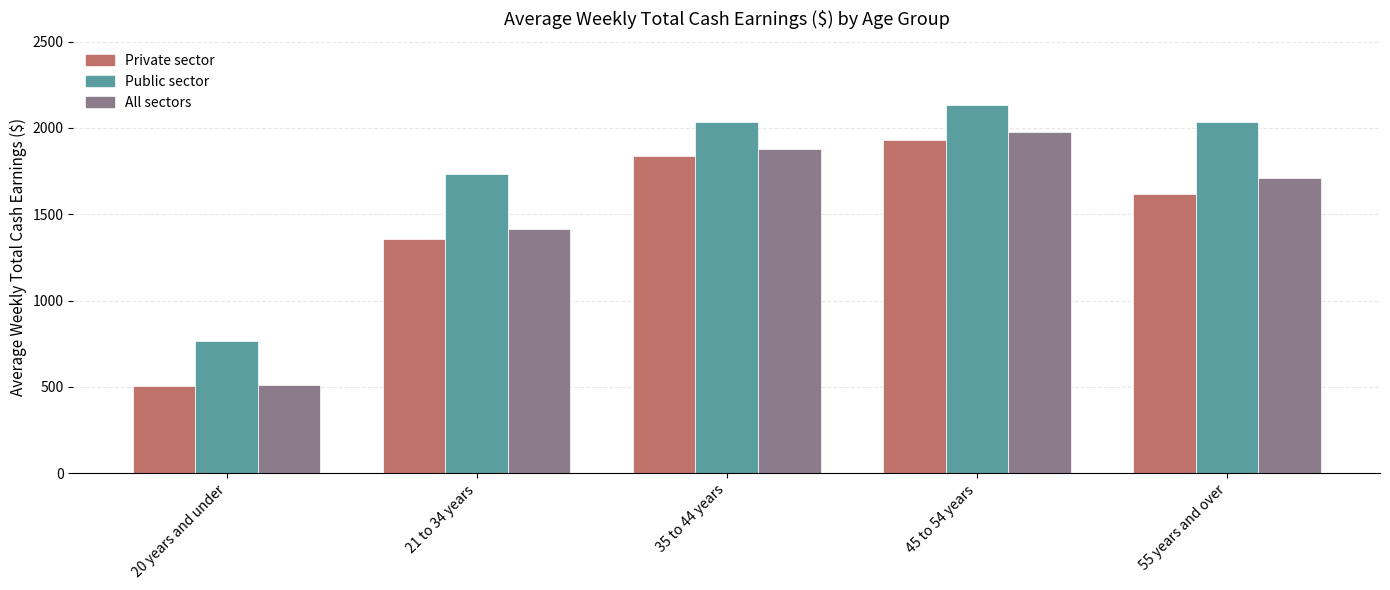

Rank the series at 35 to 44 years from highest to lowest value.

Public sector, All sectors, Private sector